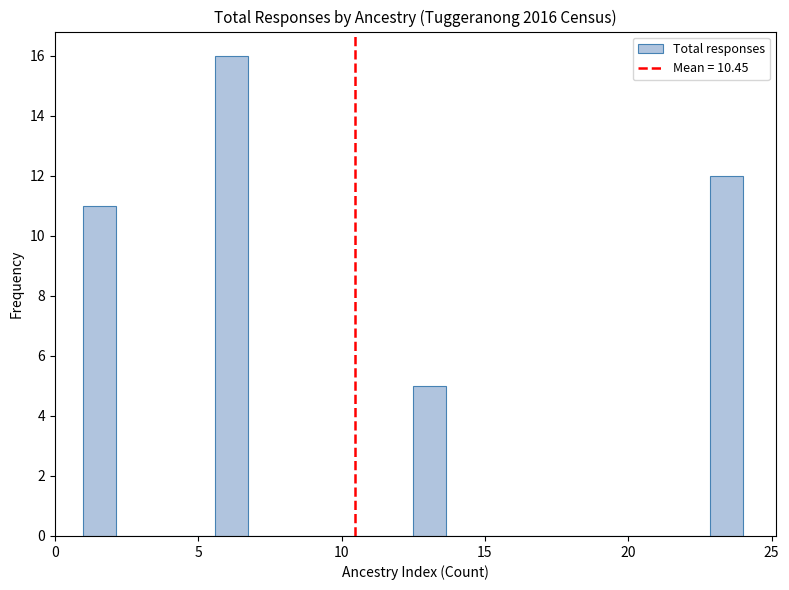

Read against the x-axis, roughly where is the centre of the tallest bar?

6.0